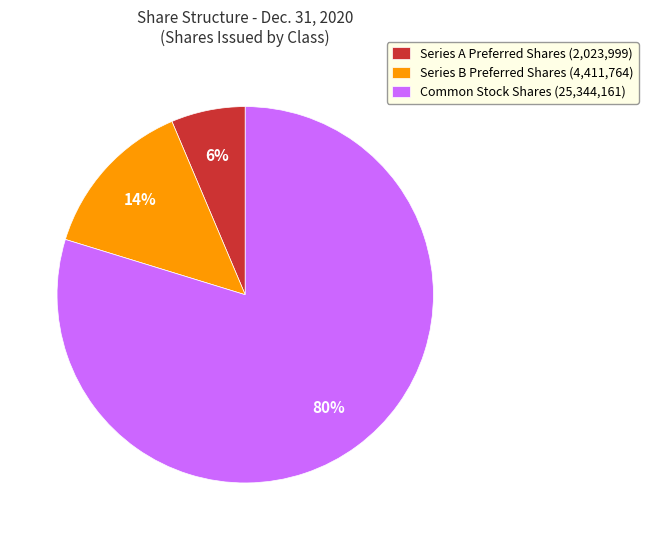

To the nearest percent, what is the average slice percentage?

33%